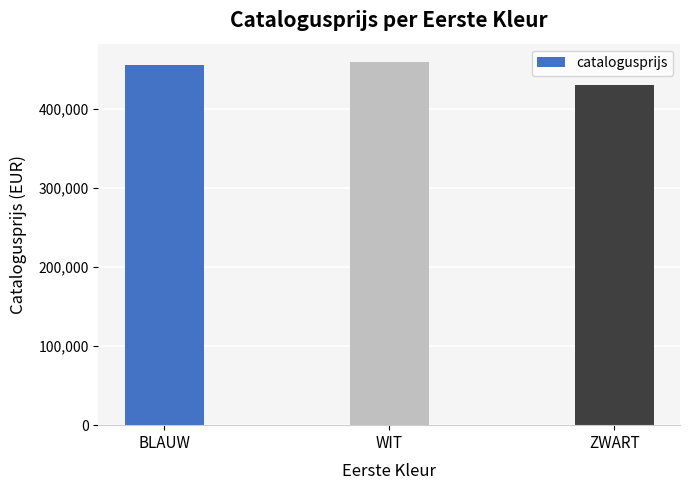

True or false: the data shows 763666.9 at ZWART.

False